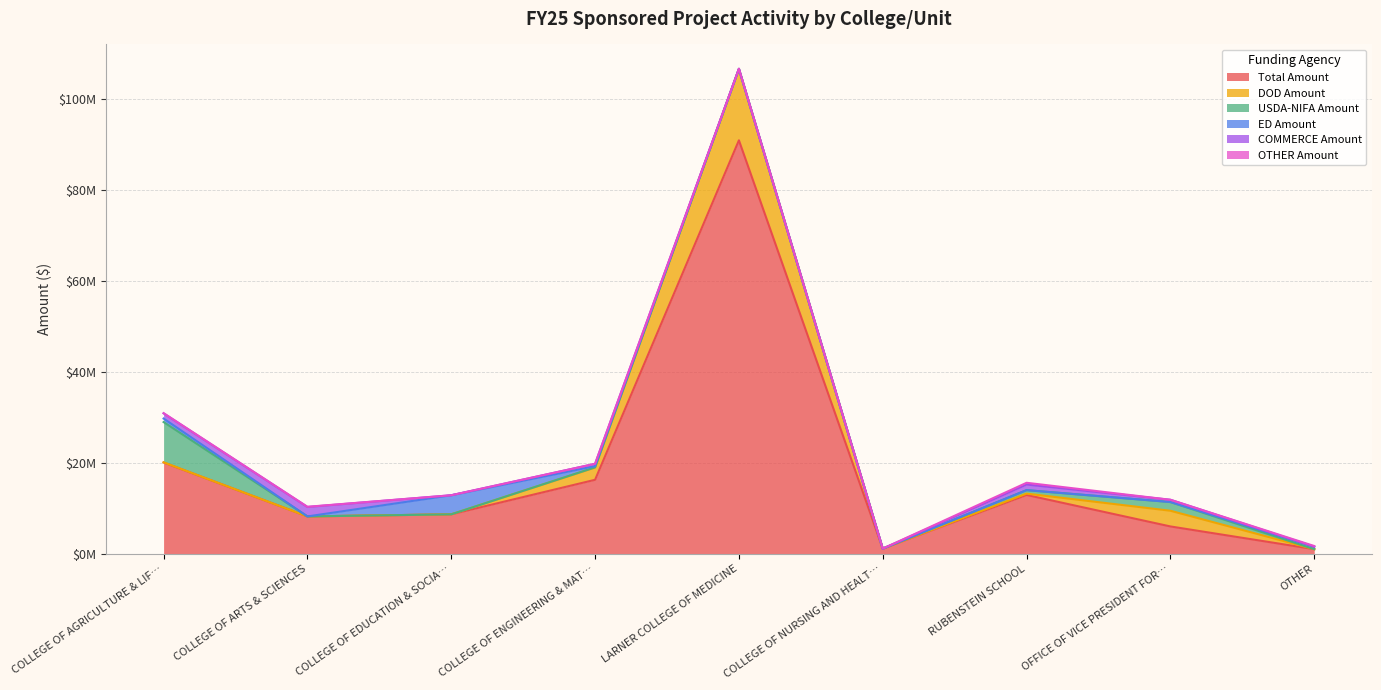

What position from the right is COLLEGE OF AGRICULTURE & LIFE SCIENCES?

9